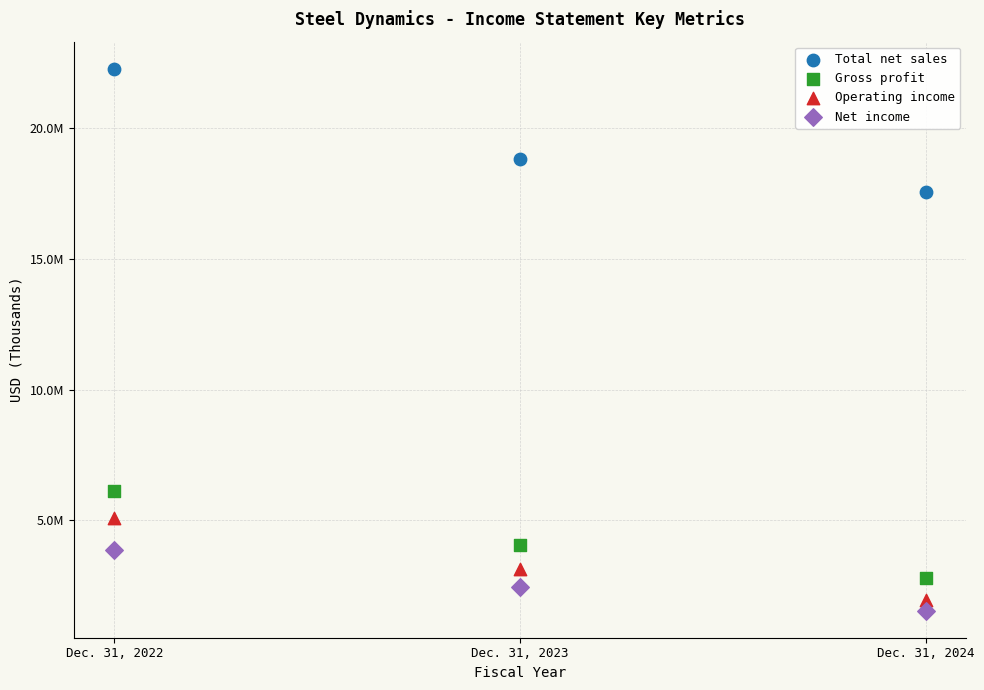

What are all the series names shown in the legend?

Total net sales, Gross profit, Operating income, Net income